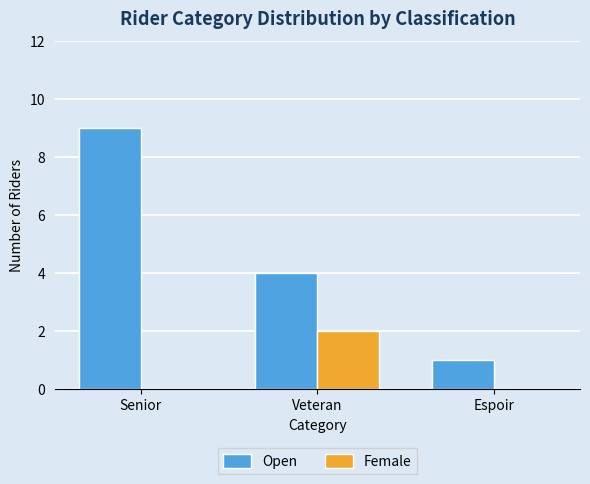

What is the sum of the Female values at Veteran and Senior?

2